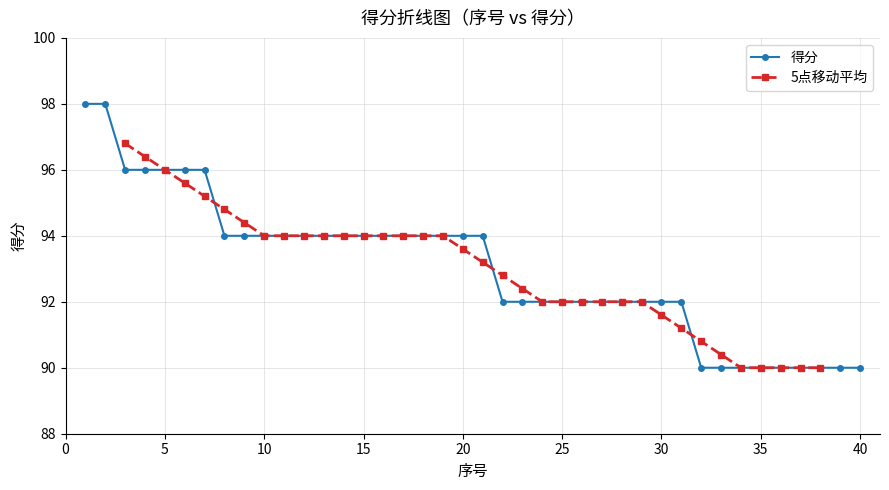

At which category does the chart reach its minimum across all series?

32